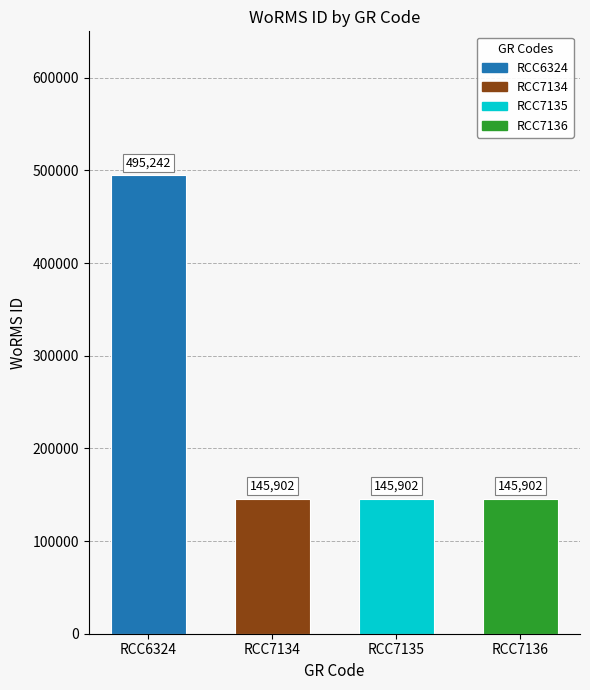

Rank the categories by value from highest to lowest.

RCC6324, RCC7134, RCC7135, RCC7136